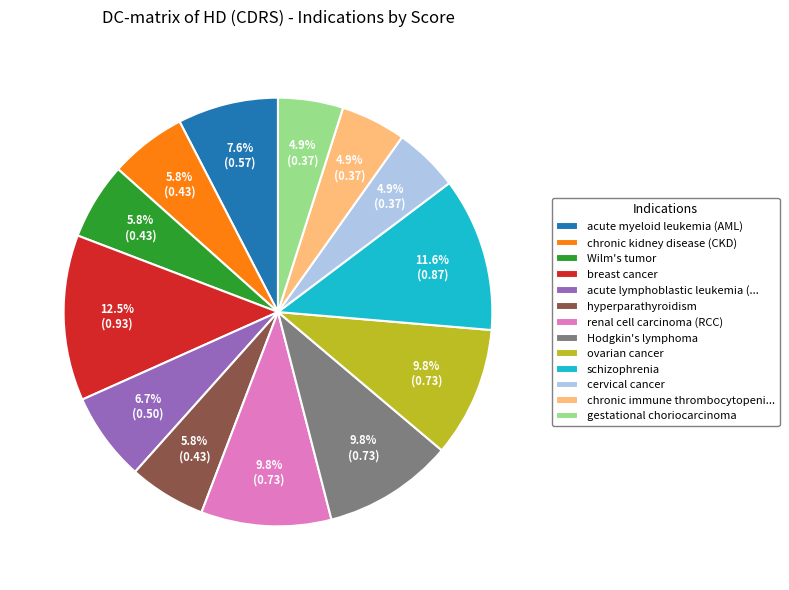

What percentage is the Wilm's tumor slice, to the nearest percent?

6%